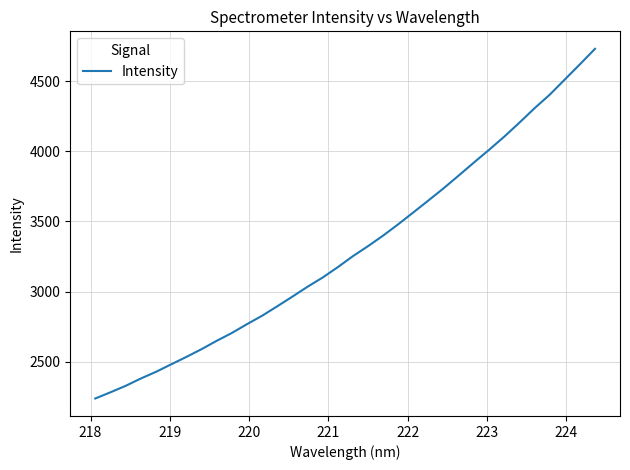

What is the difference between the second highest and second lowest values?

2340.7